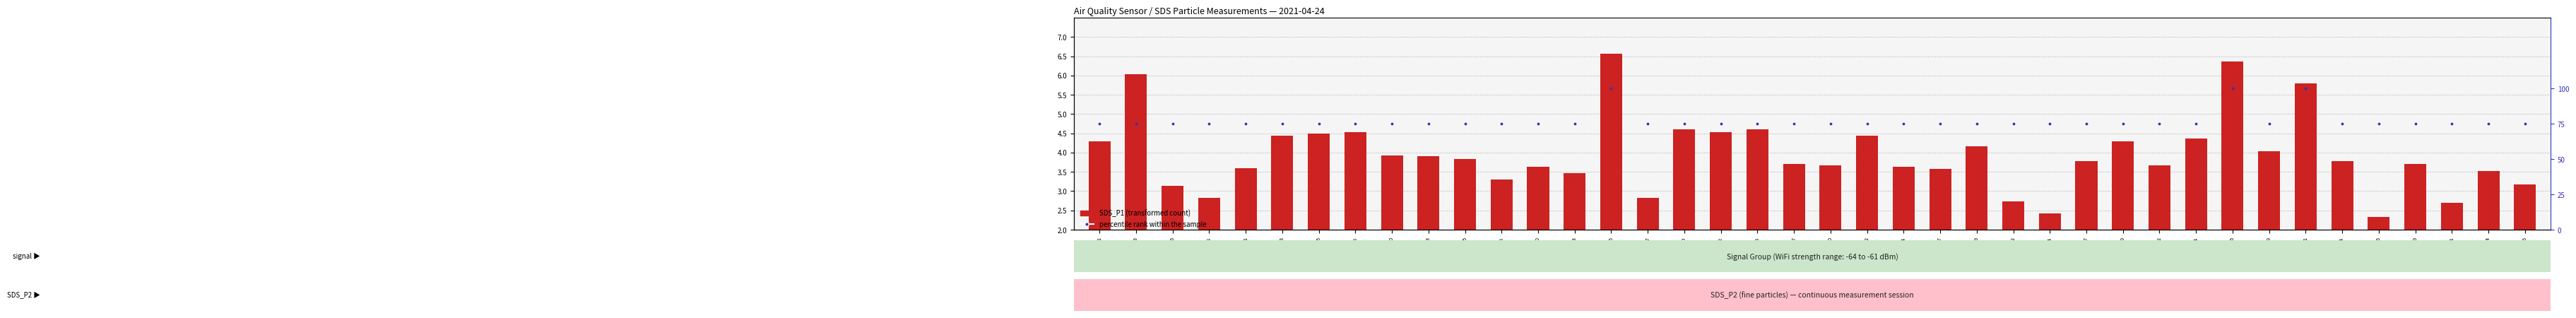

Which series reaches the maximum Y coordinate?

percentile rank within sample